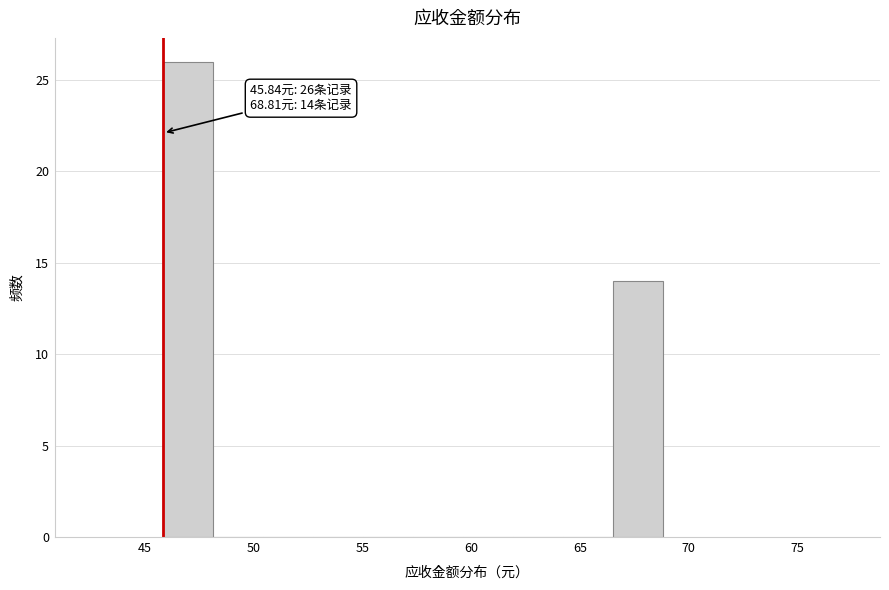

Over which range of the x-axis is the bar tallest?

46.0 to 48.0